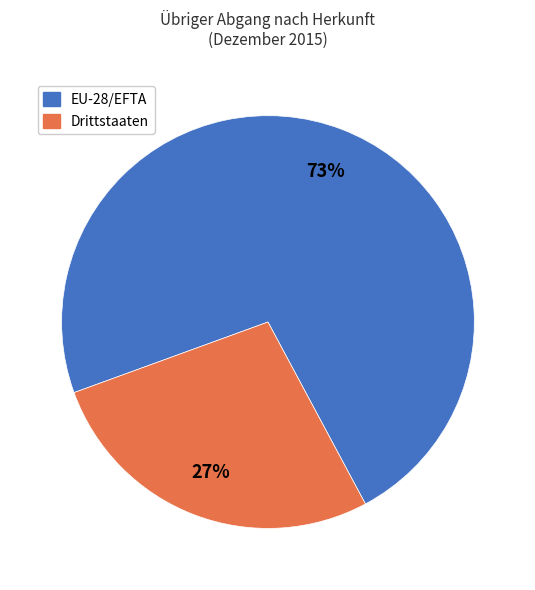

To the nearest percent, what portion does EU-28/EFTA represent?

73%